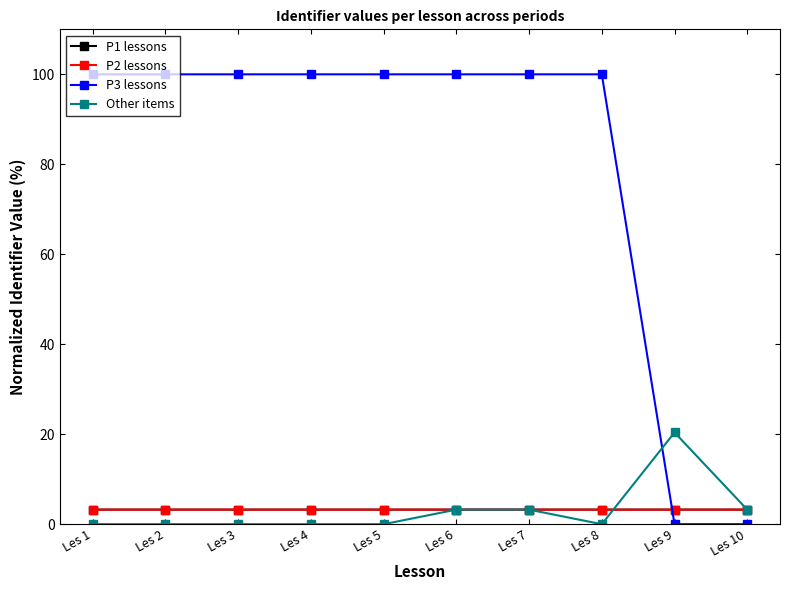

Does the chart have visible grid lines?

No